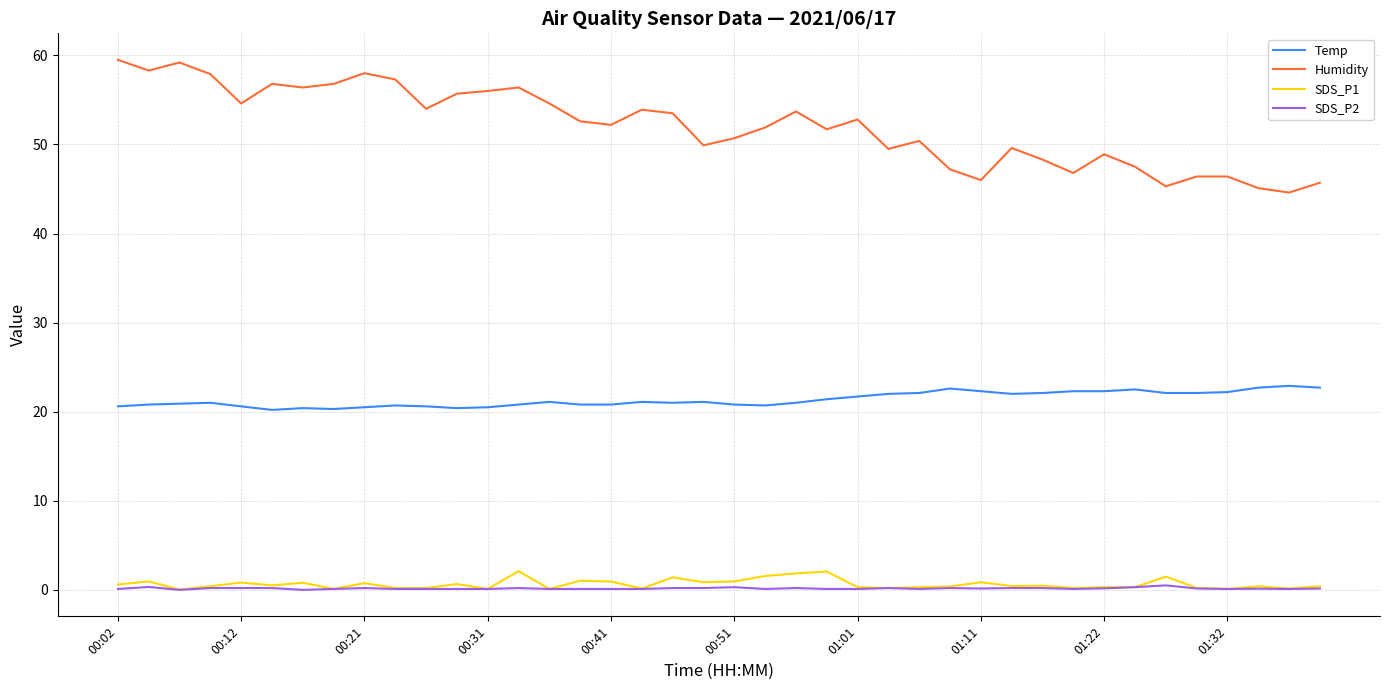

Which series has the widest spread of values?

Humidity